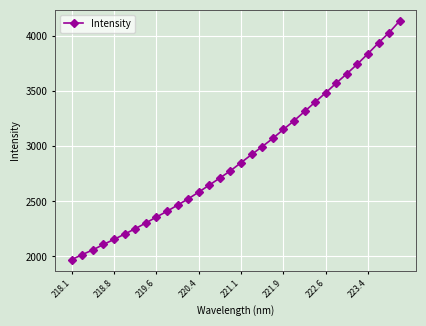

What is the value of the 6th point from the left?

2202.7